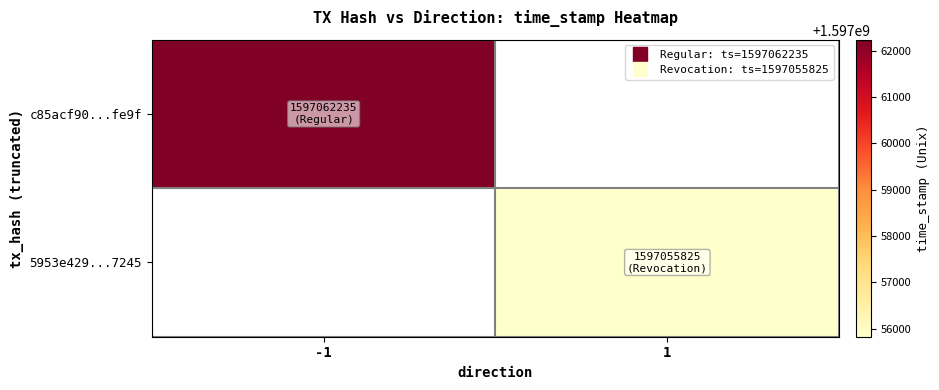

At how many categories does at least one series exceed 1597060347?

1